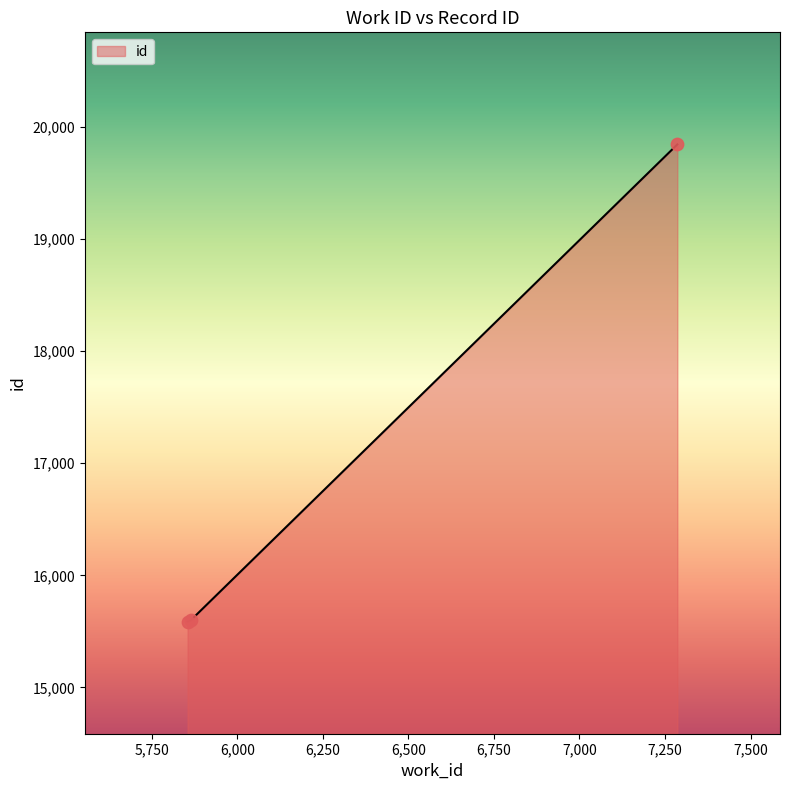

What is the maximum value shown in the chart?

19844